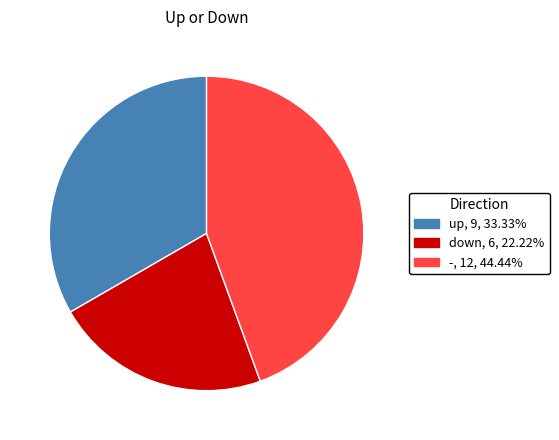

Which category has the smallest portion of the pie?

down